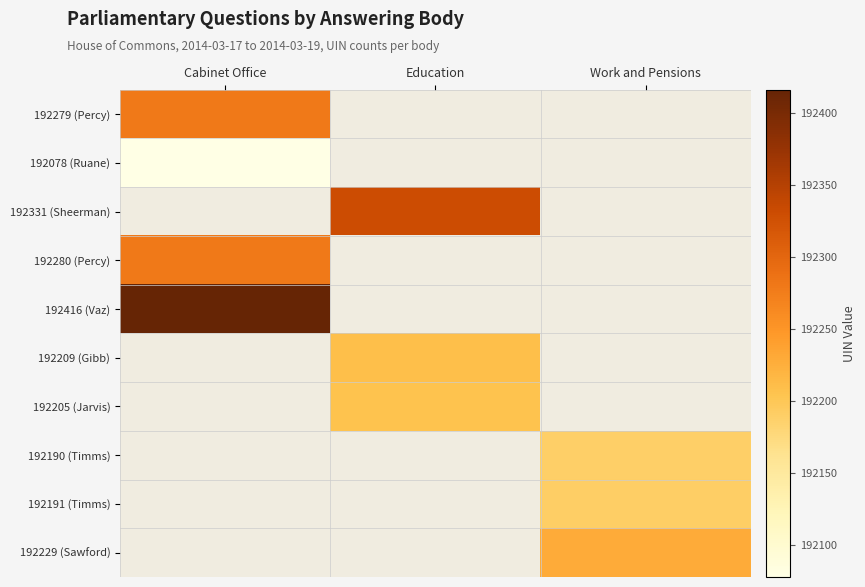

What is the difference between the highest and lowest values at Cabinet Office?

338.0